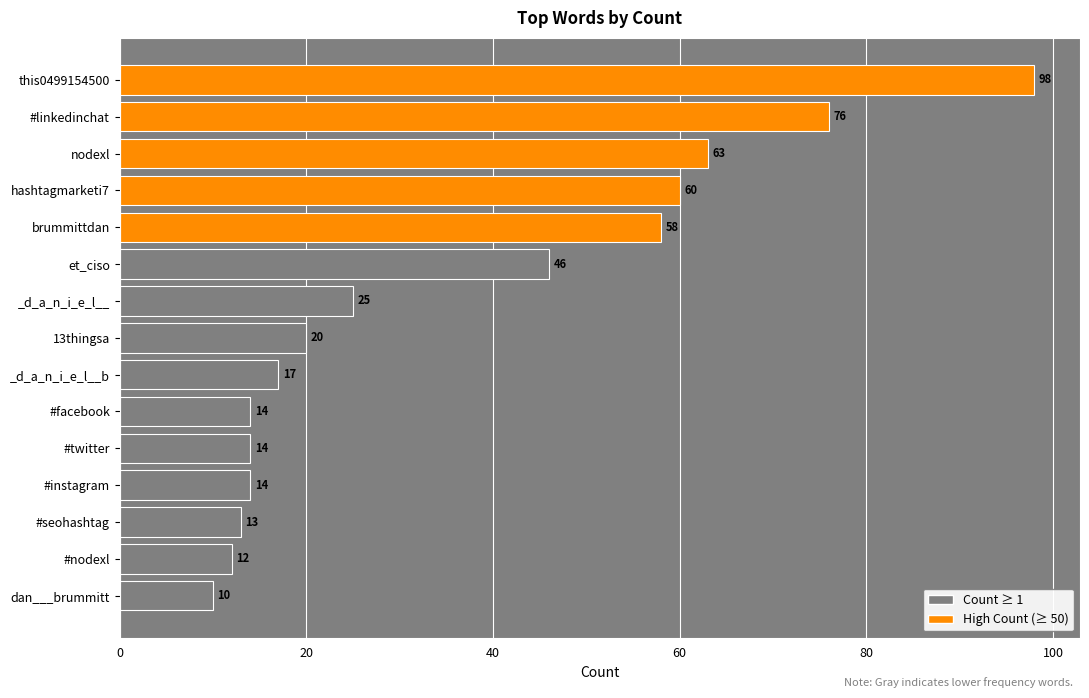

What position from the top is et_ciso?

6